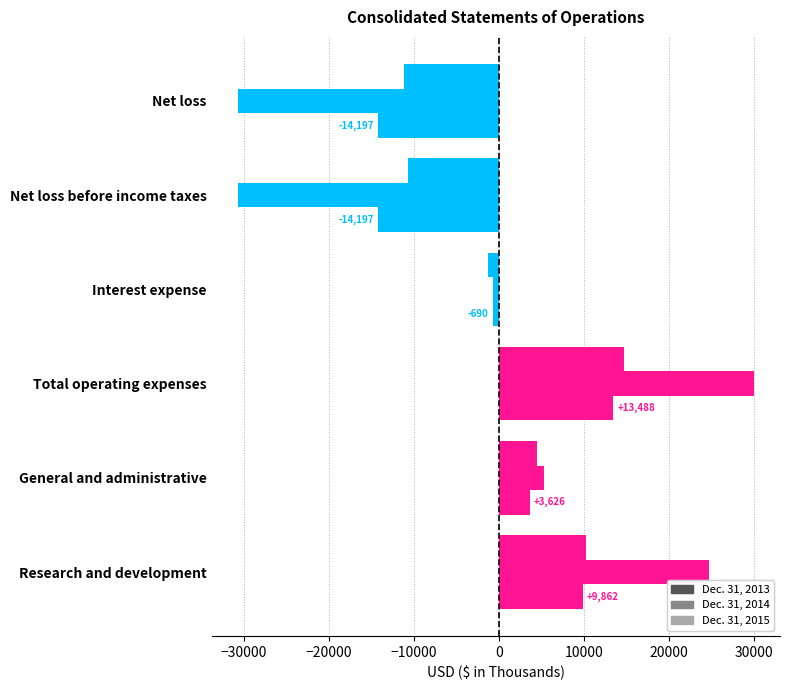

How many values in the Dec. 31, 2013 series are below 4511?

3